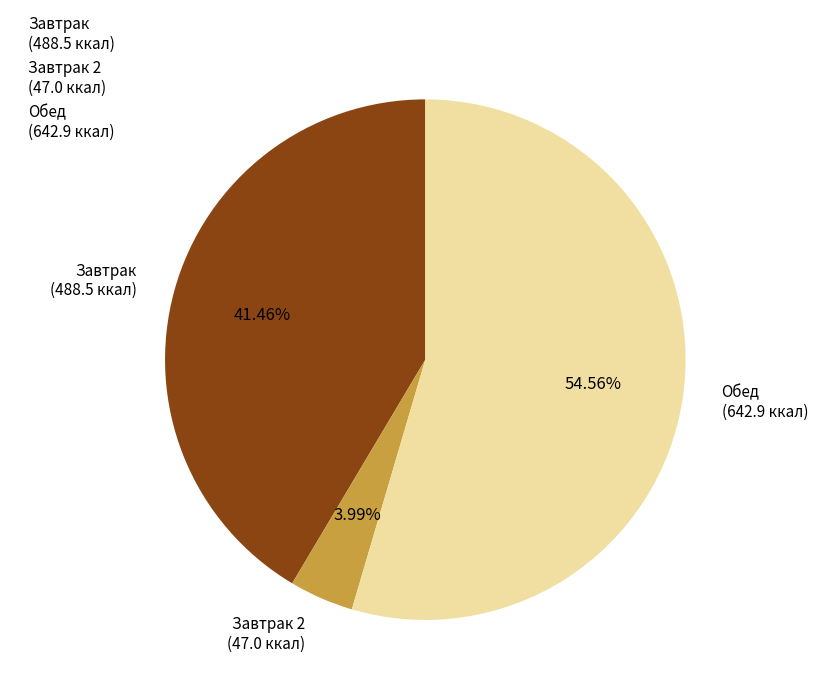

What is the ratio of the value at Завтрак to the value at Завтрак 2?

10.4